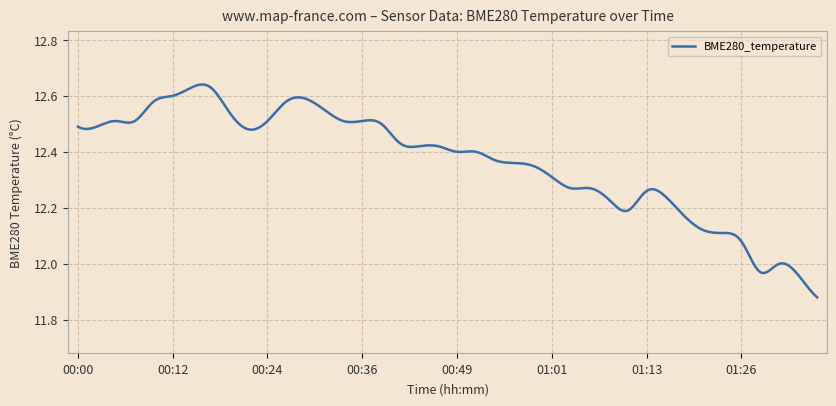

Reading right to left, what are all the values shown in this chart?

11.9	12.0	12.0	12.0	12.1	12.1	12.1	12.2	12.2	12.3	12.2	12.2	12.3	12.3	12.3	12.3	12.4	12.4	12.4	12.4	12.4	12.4	12.4	12.5	12.5	12.5	12.6	12.6	12.6	12.5	12.5	12.5	12.6	12.6	12.6	12.6	12.5	12.5	12.5	12.5